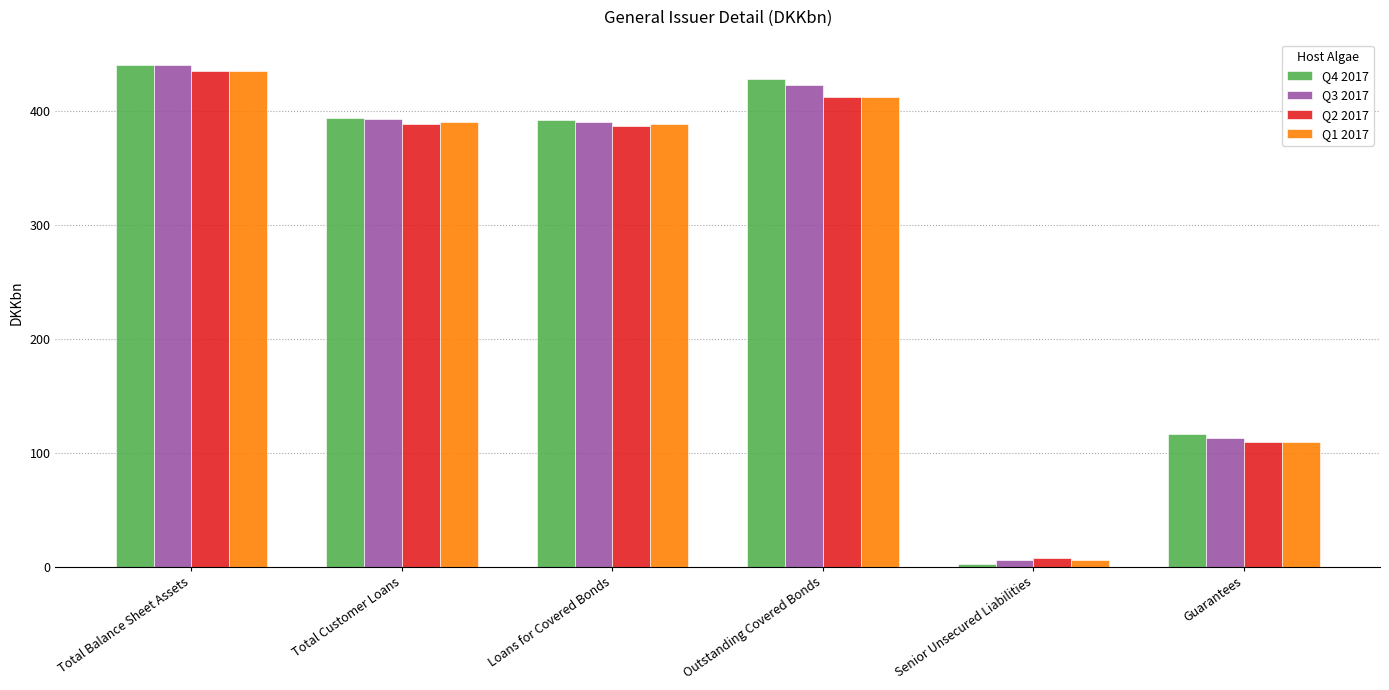

What is the greatest value displayed?

440.2